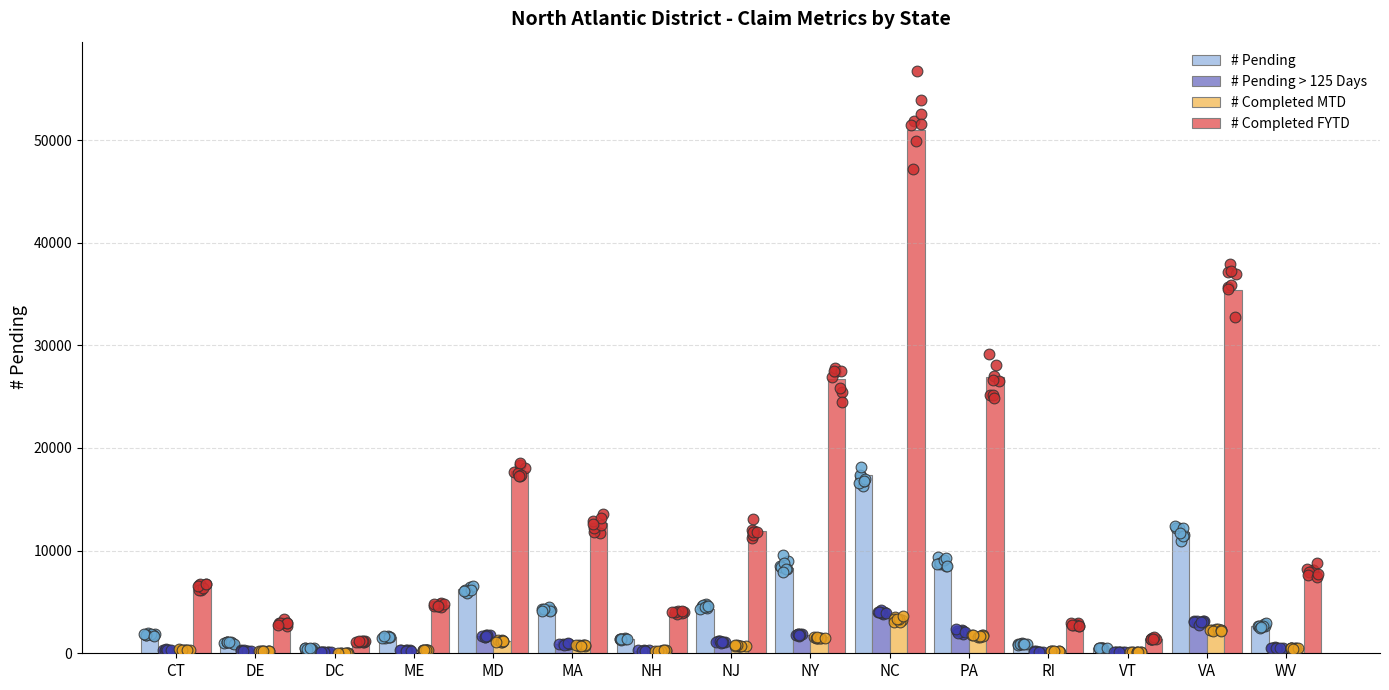

At how many categories does at least one series exceed 20599?

4